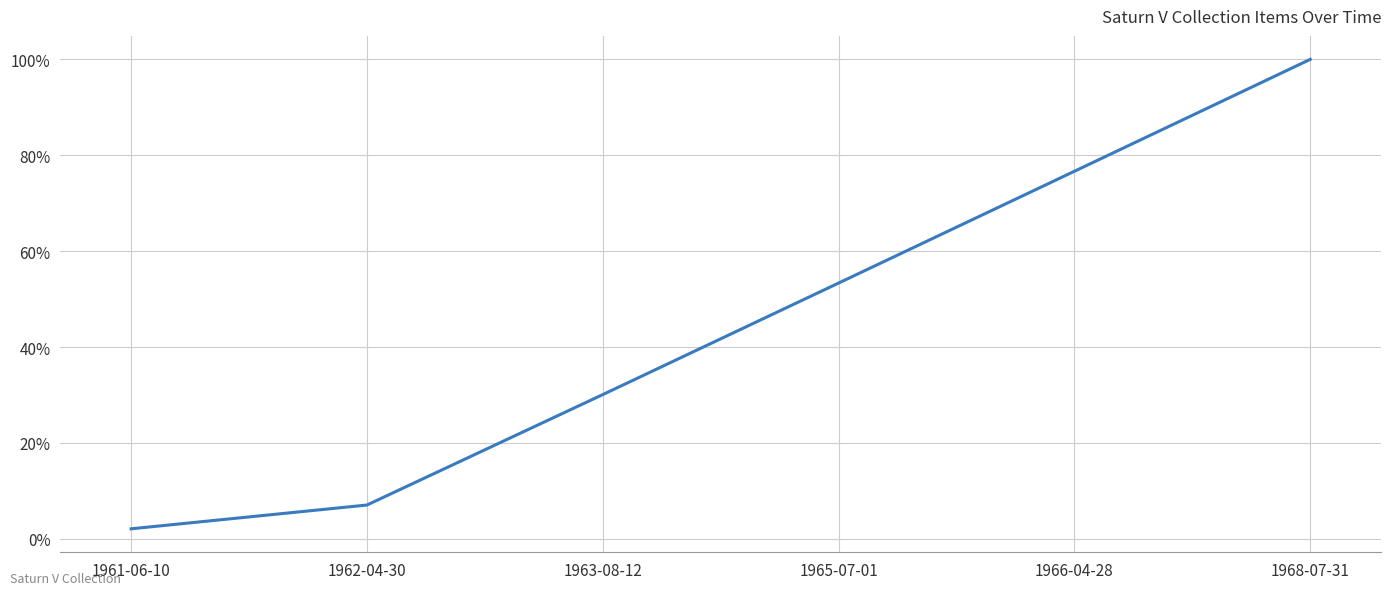

What is the difference between the maximum and second lowest values?

93.0